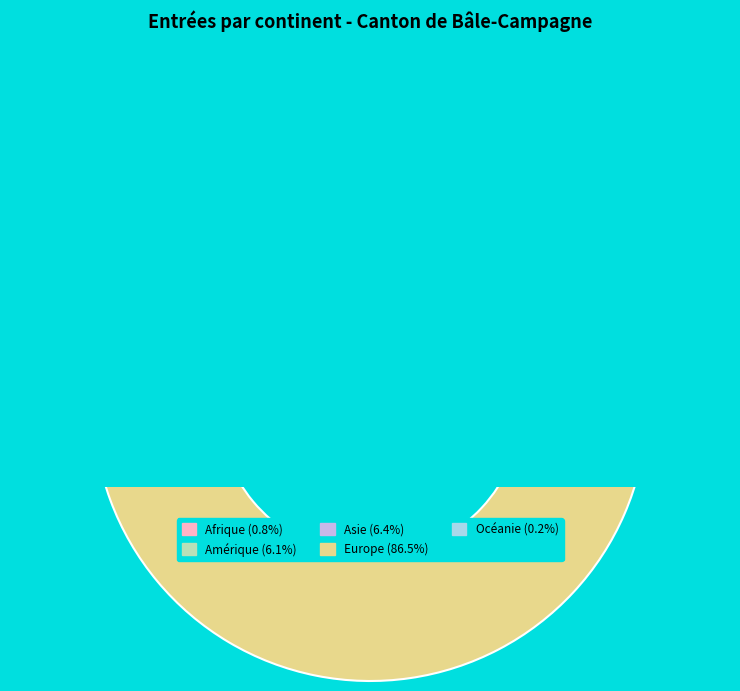

How many segments does this pie chart have?

5